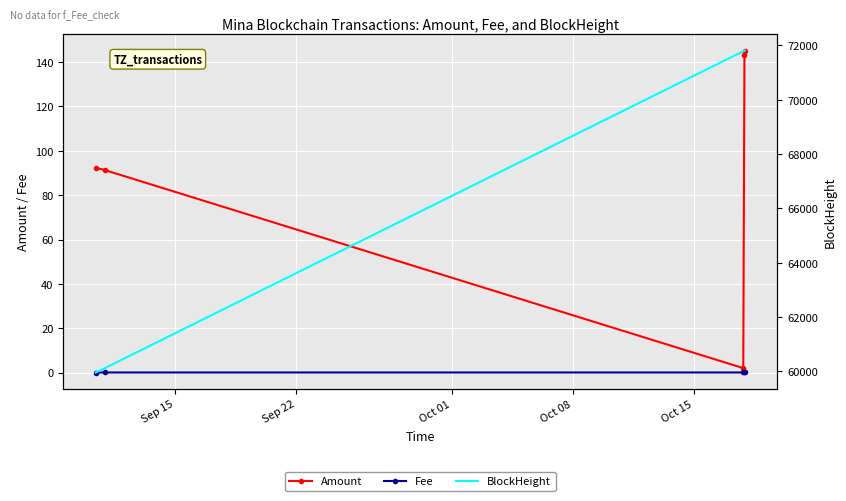

True or false: Amount and Fee intersect in this chart.

False